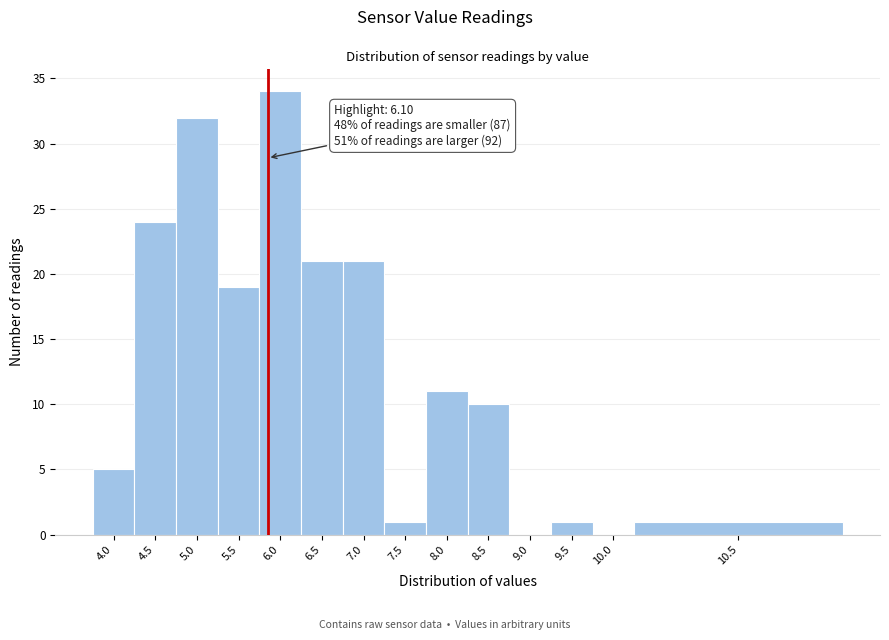

Reading left to right, list all the values displayed in this chart.

4.0=5	4.5=24	5.0=32	5.5=19	6.0=34	6.5=21	7.0=21	7.5=1	8.0=11	8.5=10	9.0=0	9.5=1	10.0=0	10.5=1